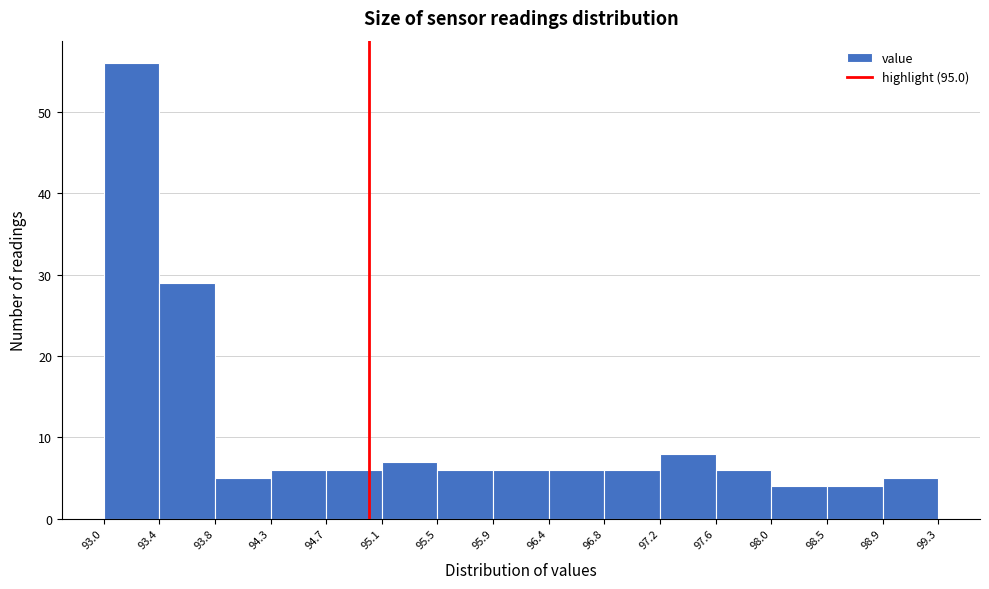

Reading left to right, transcribe this chart: for each bar, give the range it covers on the x-axis and its height. The values are not printed on the chart, so give them approximately, as read against the axis.

93.0 to 93.4: 56
93.4 to 93.8: 29
93.8 to 94.3: 5
94.3 to 94.7: 6
94.7 to 95.1: 6
95.1 to 95.5: 7
95.5 to 95.9: 6
95.9 to 96.4: 6
96.4 to 96.8: 6
96.8 to 97.2: 6
97.2 to 97.6: 8
97.6 to 98.0: 6
98.0 to 98.5: 4
98.5 to 98.9: 4
98.9 to 99.3: 5